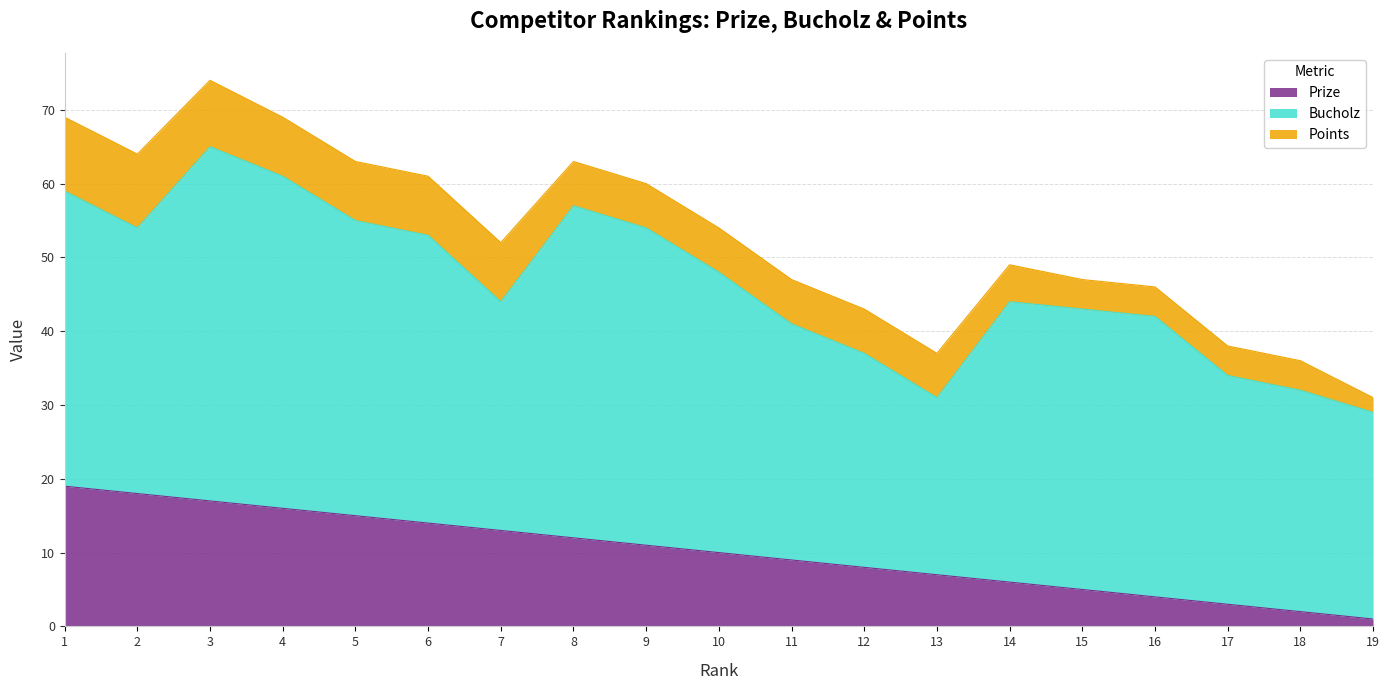

Reading left to right, what are all the values shown in this chart?

Prize: 19	18	17	16	15	14	13	12	11	10	9	8	7	6	5	4	3	2	1
Bucholz: 40	36	48	45	40	39	31	45	43	38	32	29	24	38	38	38	31	30	28
Points: 10	10	9	8	8	8	8	6	6	6	6	6	6	5	4	4	4	4	2